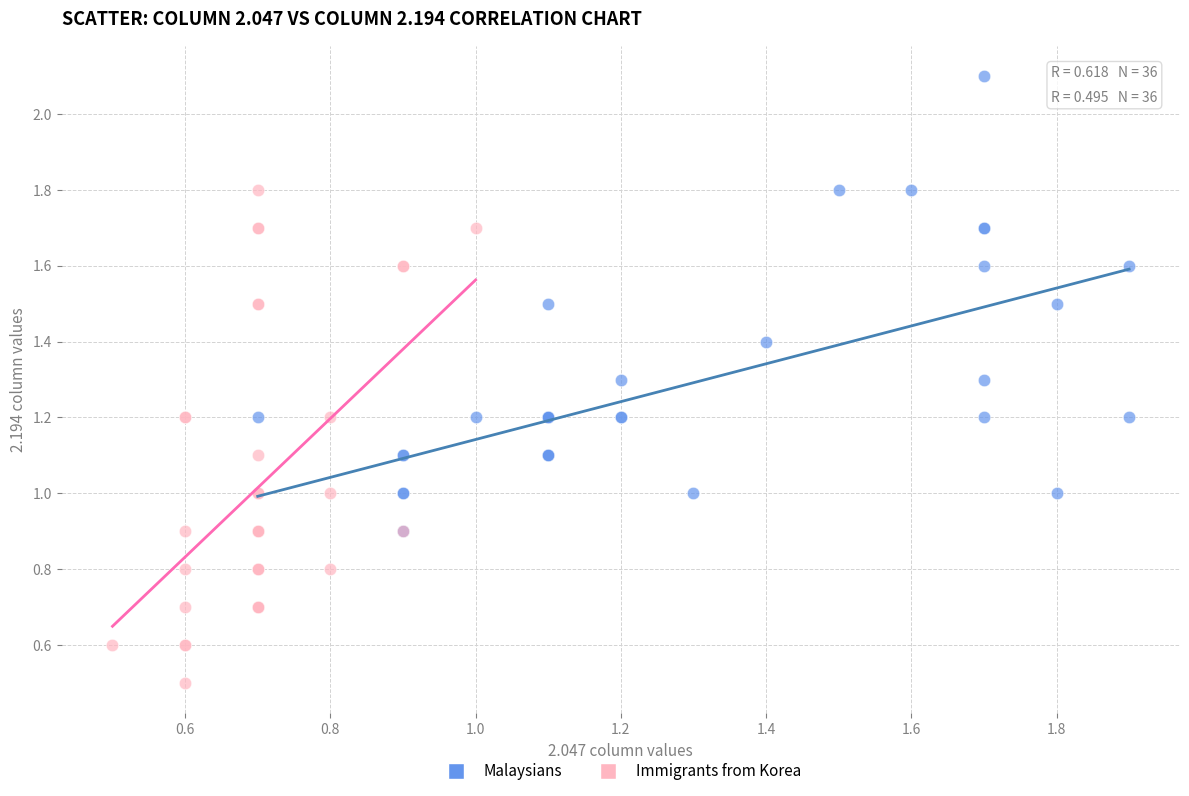

Which series has the largest Y range (max minus min)?

Immigrants from Korea